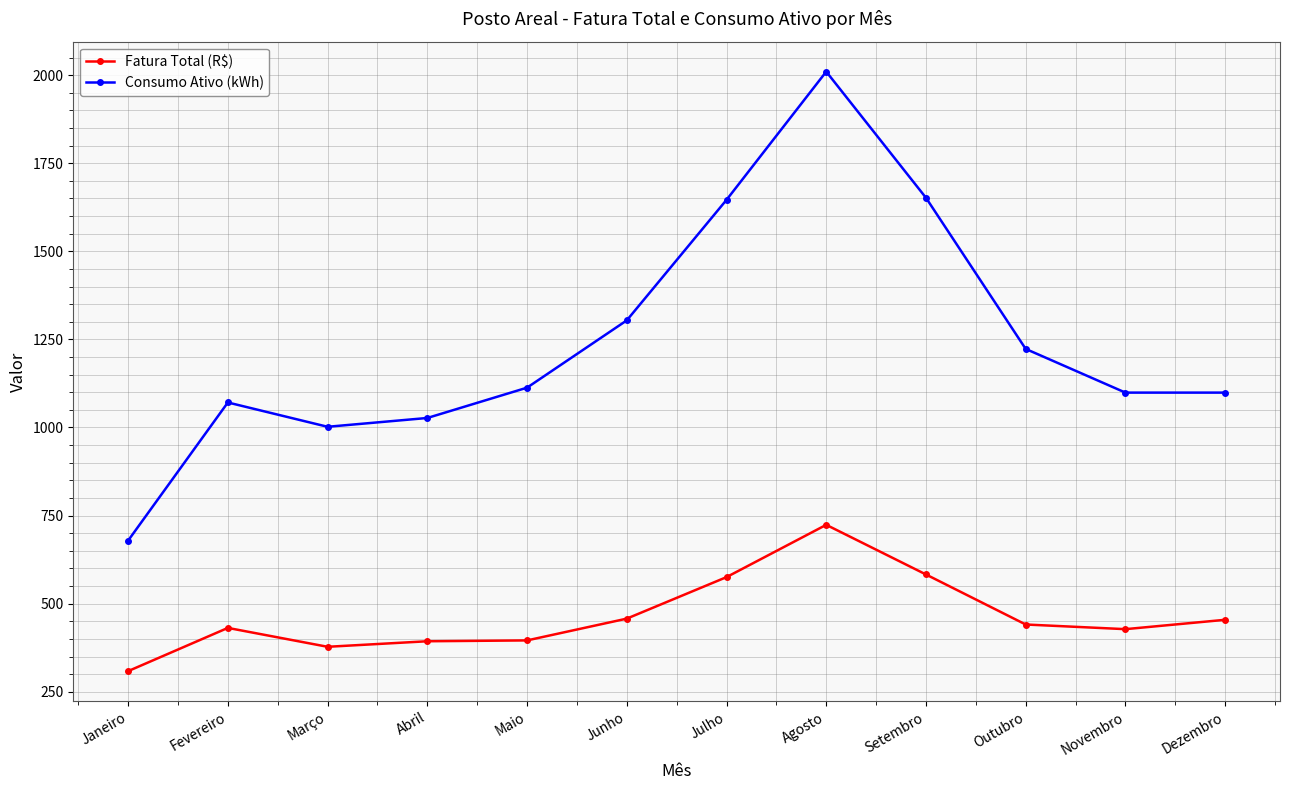

How many values in the Fatura Total (R$) series exceed 440?

6